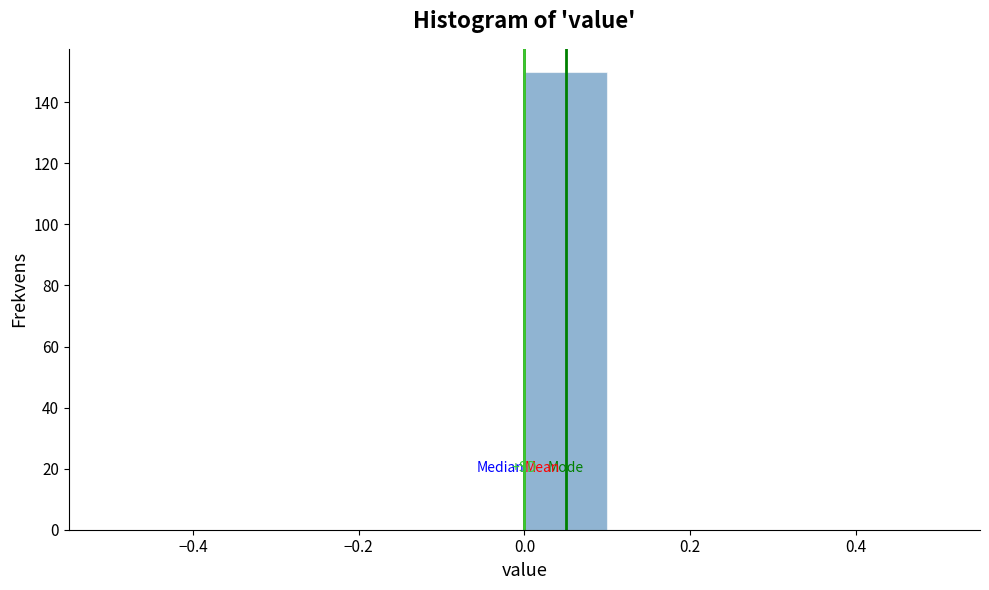

Over which range of the x-axis is the bar tallest?

0.0 to 0.1